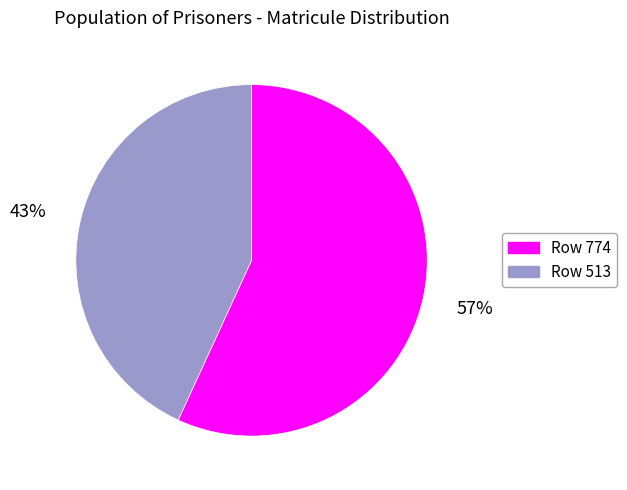

Rank the categories by value from highest to lowest.

Row 774, Row 513